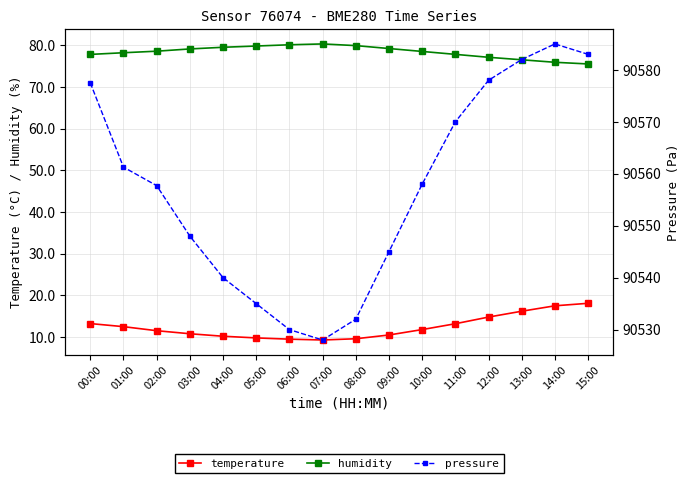

Where is humidity nearest to the value 77?

12:00